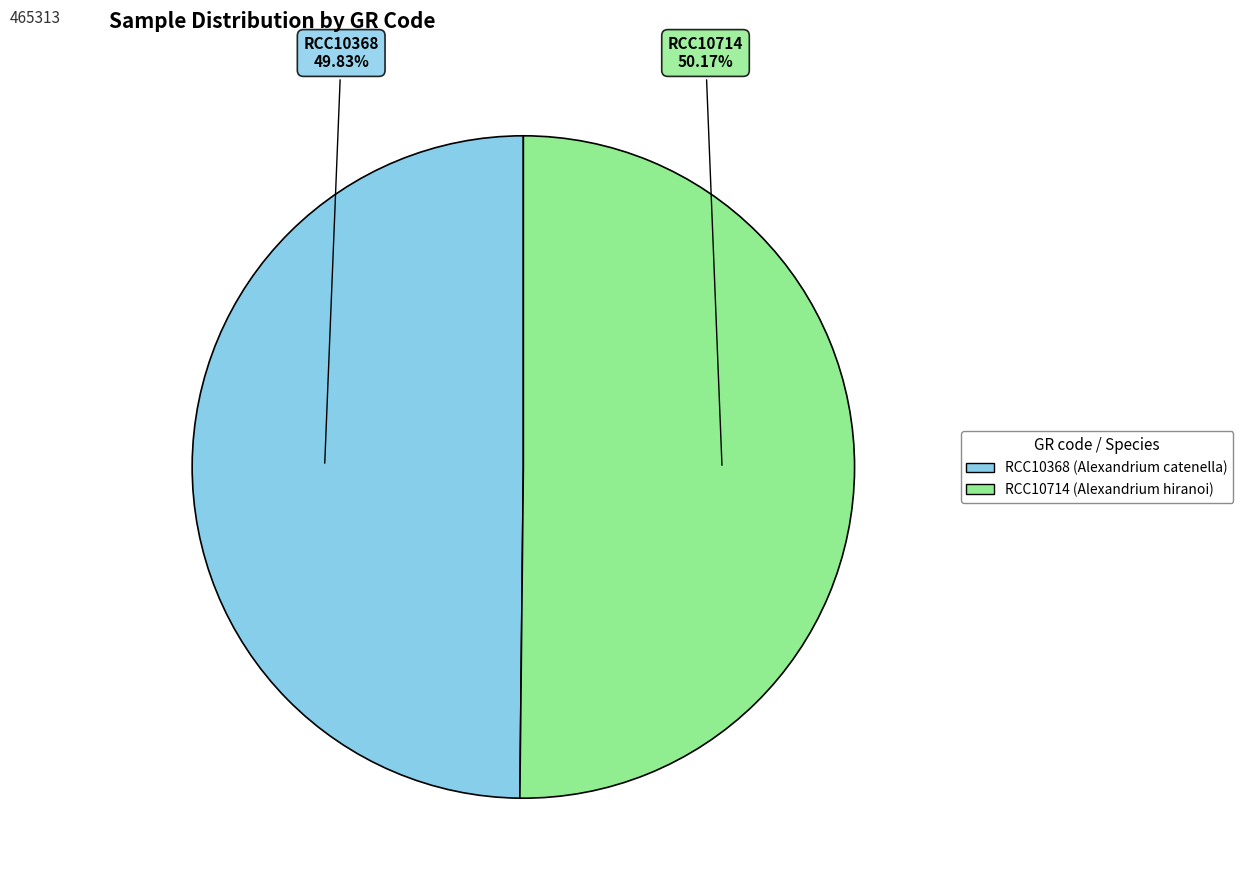

Count the number of slices in the pie.

2